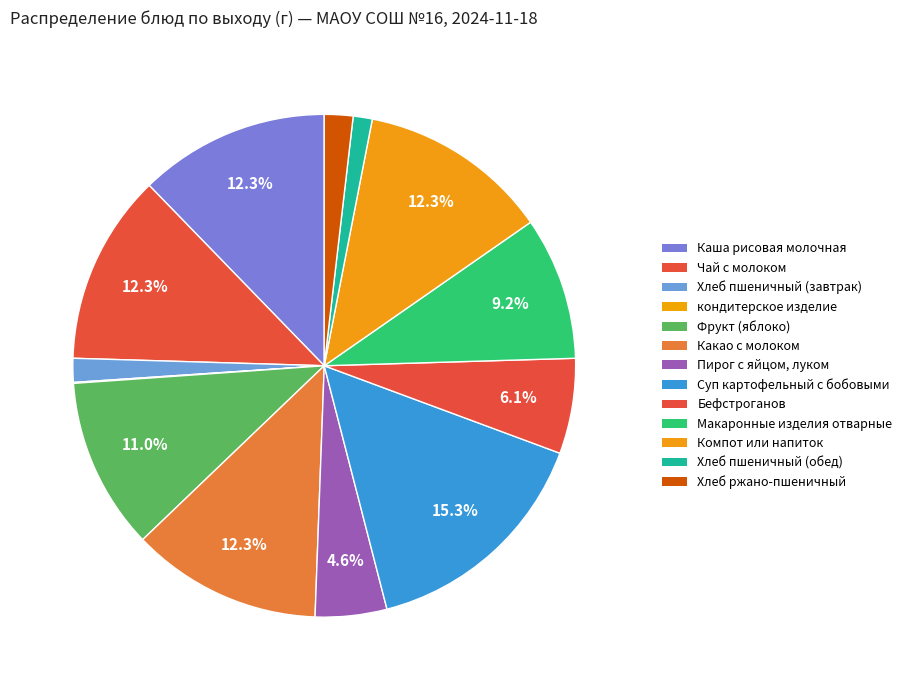

What is the change in value from Пирог с яйцом, луком to Бефстроганов?

+25